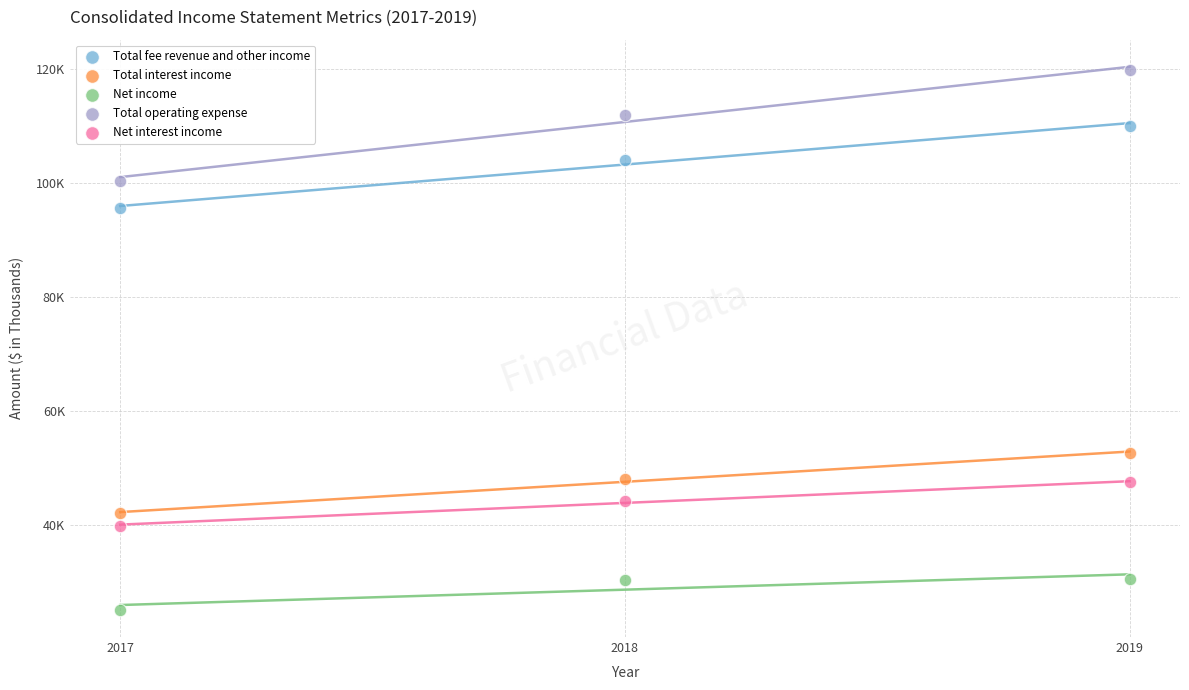

Which series reaches the maximum Y coordinate?

Total operating expense